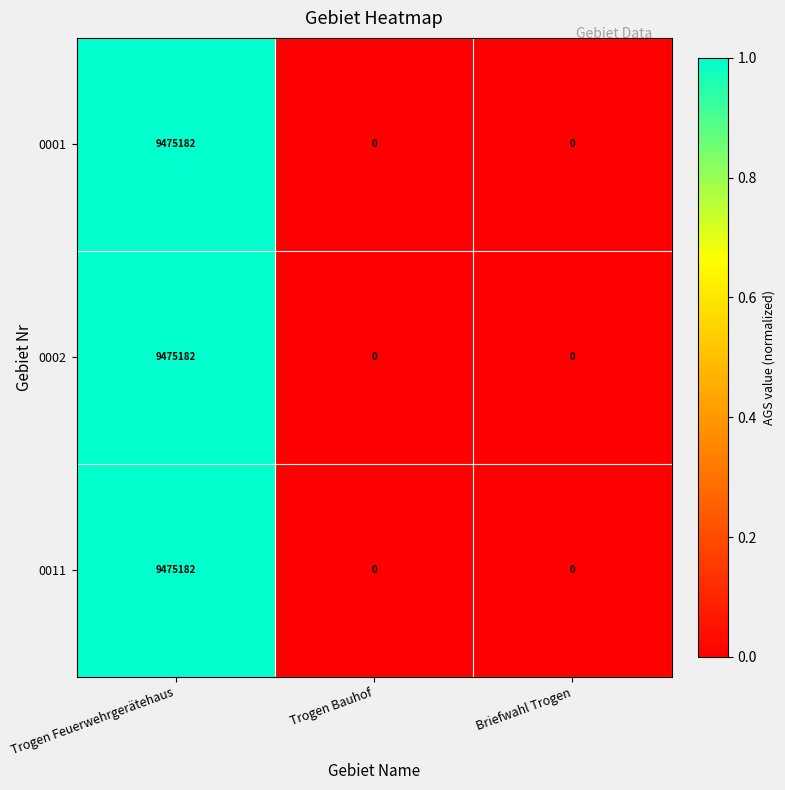

What is the maximum value shown in the chart?

9475182